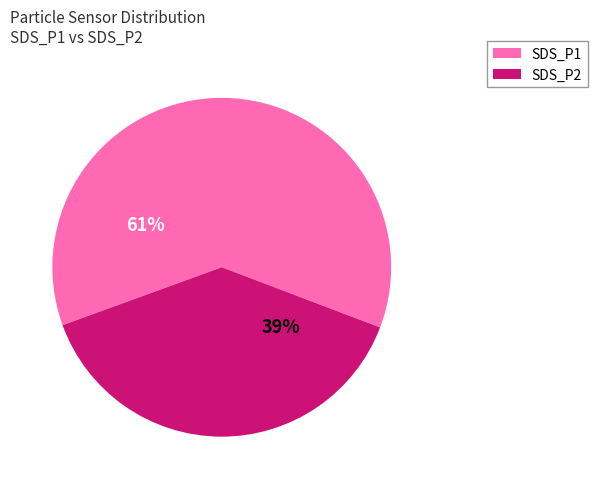

What percentage is the SDS_P1 slice, to the nearest percent?

62%